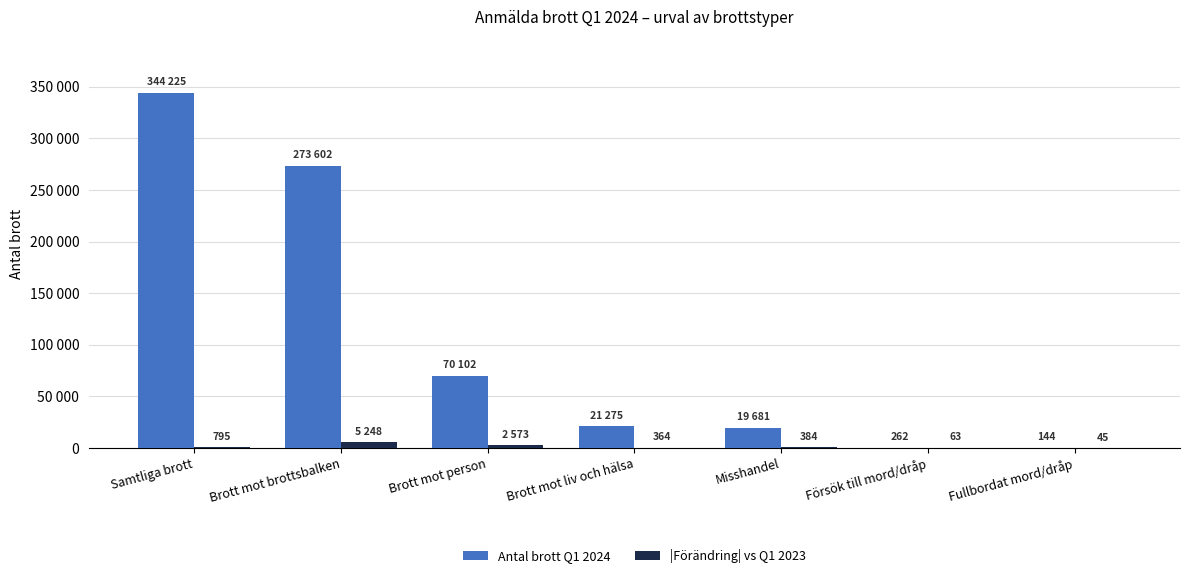

Does the chart contain stacked bars?

No